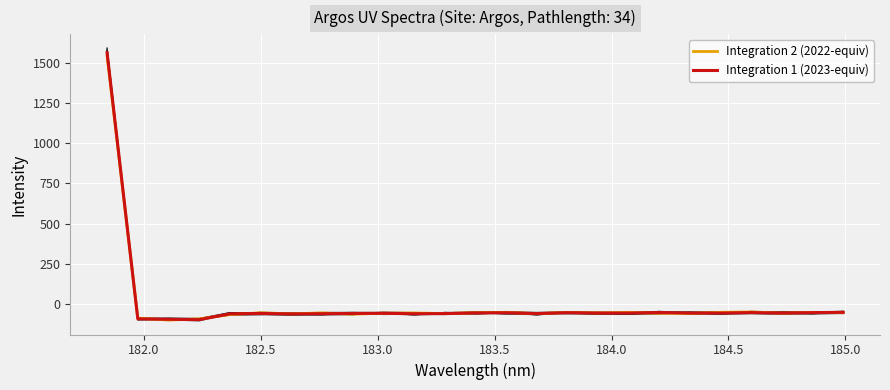

What is the value of the Integration 2 (2022-equiv) point at the 6th from the left?

-54.3